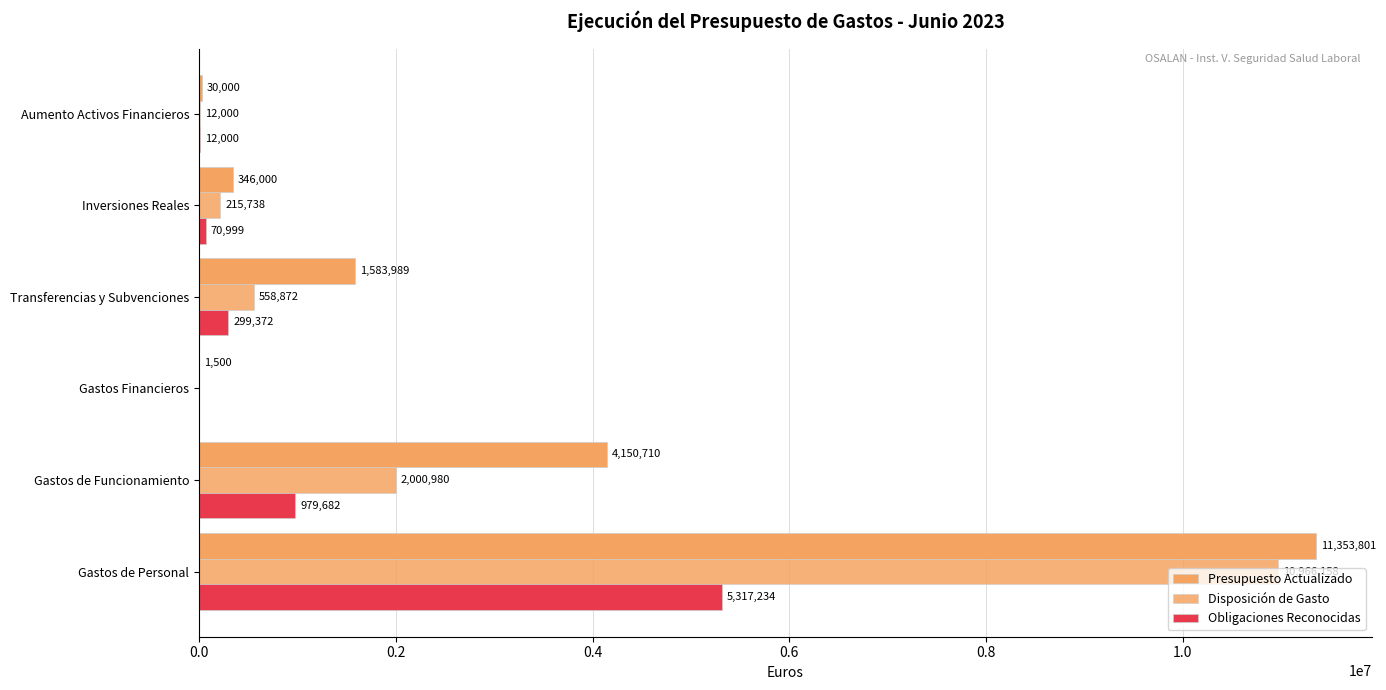

Reading left to right, list all the values displayed in this chart.

Presupuesto Actualizado: 11353801.0	4150710.0	1500.0	1583989.0	346000.0	30000.0
Disposición de Gasto: 10966158.1	2000979.5	0.0	558872.4	215737.8	12000.0
Obligaciones Reconocidas: 5317233.5	979682.1	0.0	299372.4	70999.0	12000.0